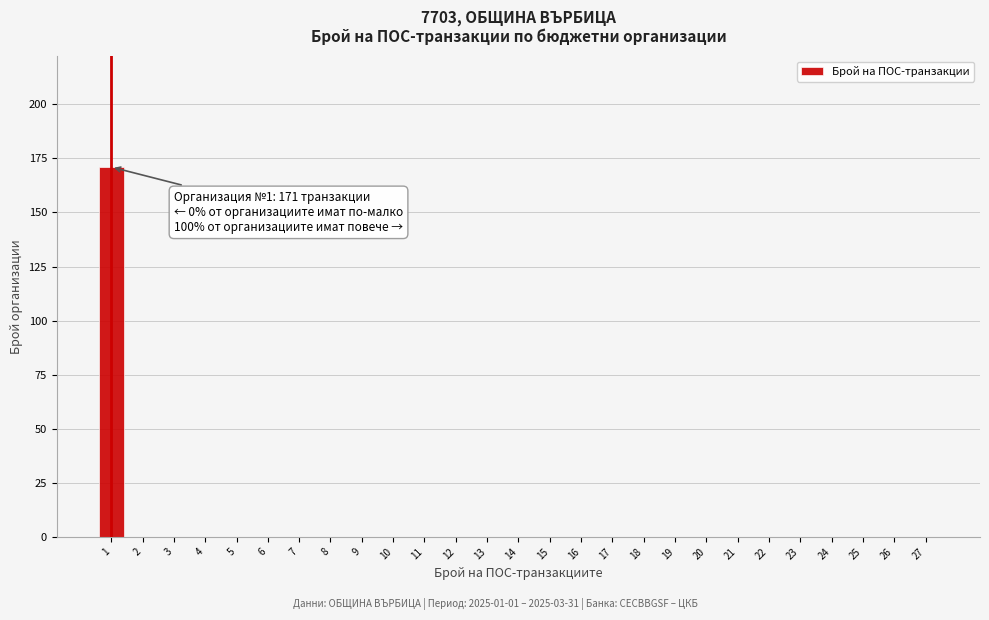

Reading left to right, extract all data points from this chart.

1=171	2=0	3=0	4=0	5=0	6=0	7=0	8=0	9=0	10=0	11=0	12=0	13=0	14=0	15=0	16=0	17=0	18=0	19=0	20=0	21=0	22=0	23=0	24=0	25=0	26=0	27=0